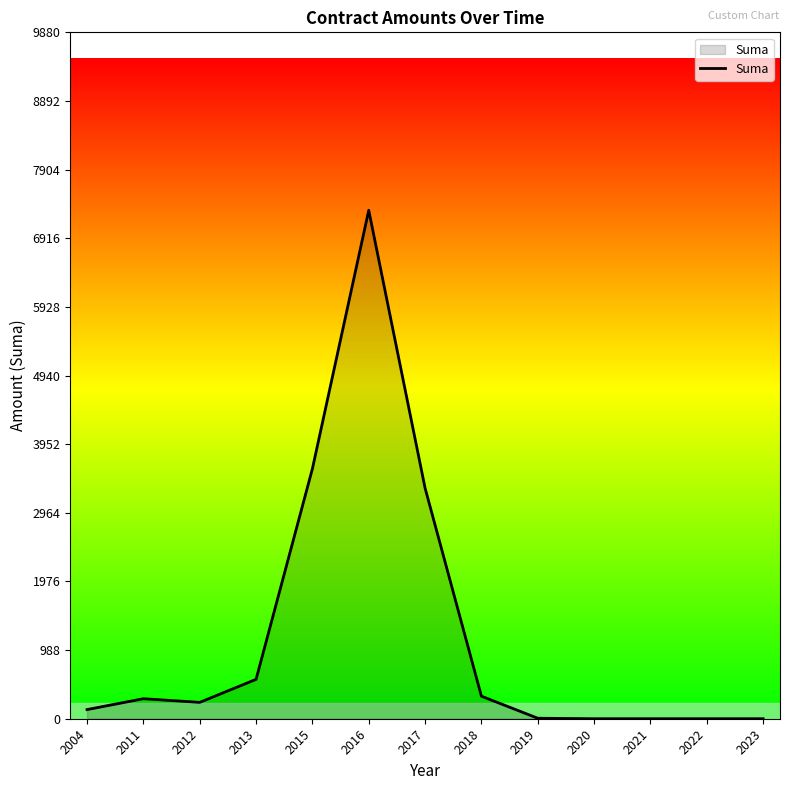

At which category does the chart reach its peak across all series?

2016